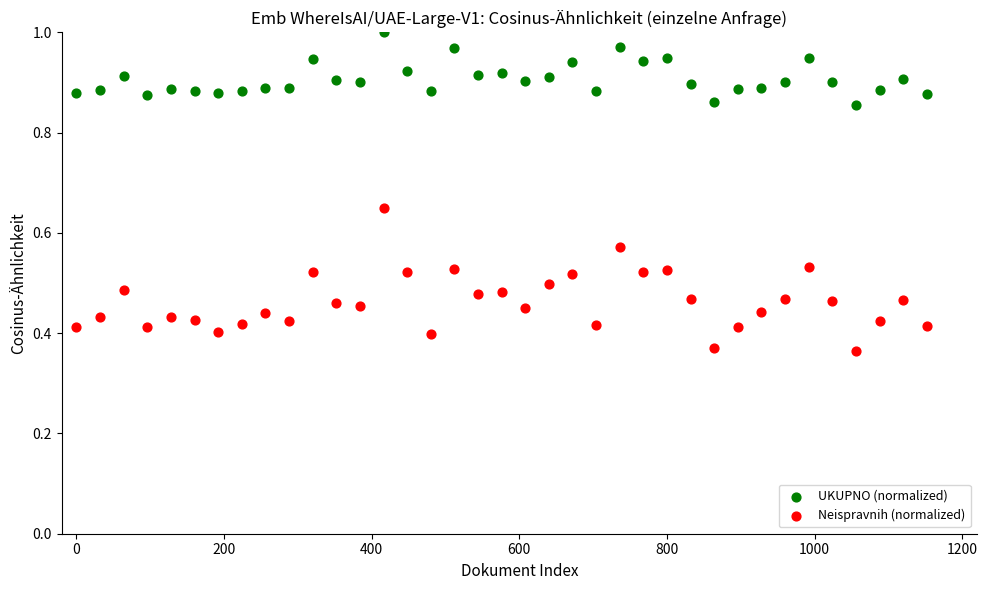

Which series reaches the maximum Y coordinate?

UKUPNO (normalized)